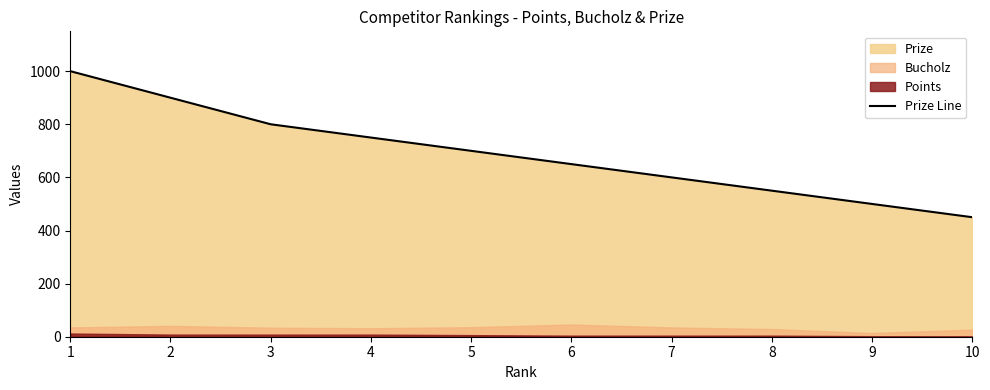

Which label corresponds to the largest value in the chart?

1